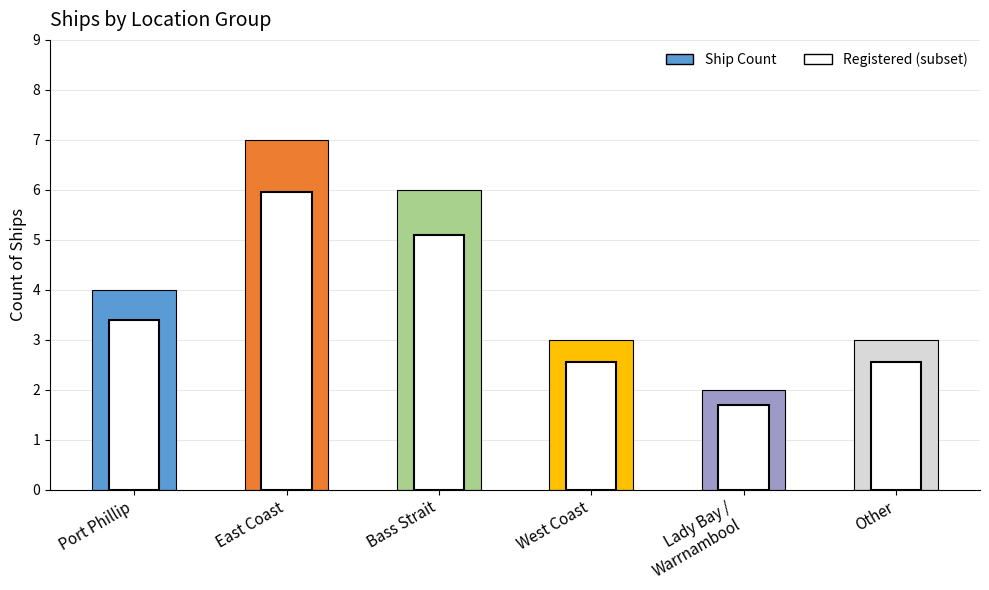

What value does the data have at East Coast?

7